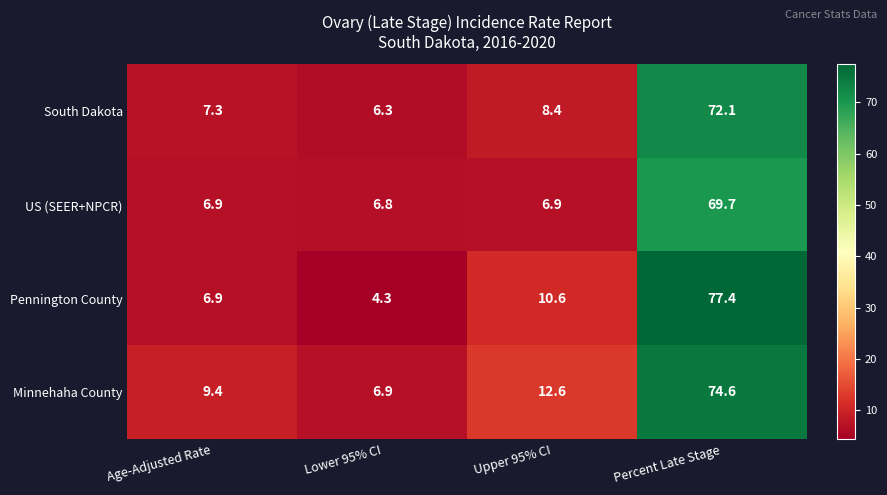

Which series changed the most between Age-Adjusted Rate and Percent Late Stage?

Pennington County